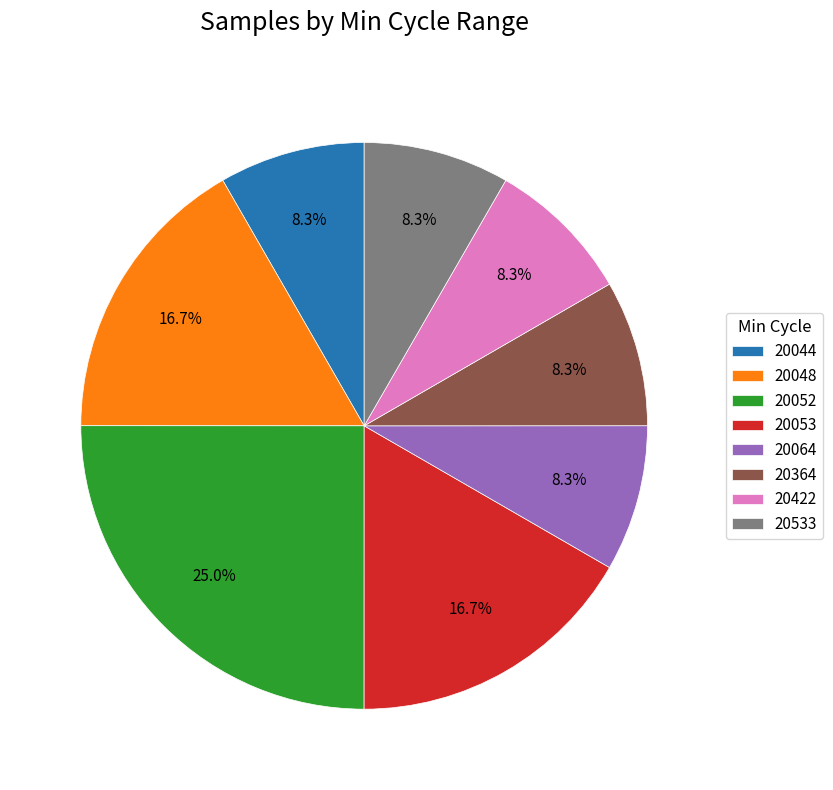

What percentage is the 20053 slice, to the nearest percent?

17%